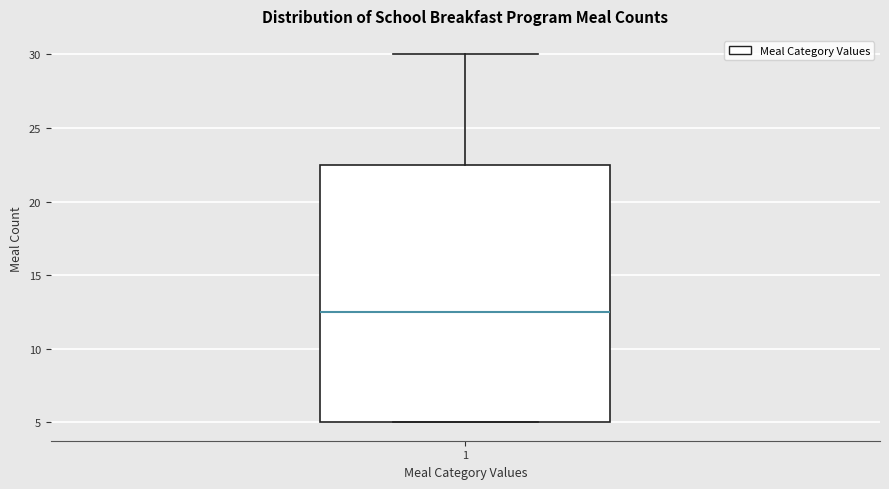

Where does the upper whisker of the box at x = 1 end on the y-axis? The values are not printed on the chart, so give them approximately, as read against the axis.

30.0